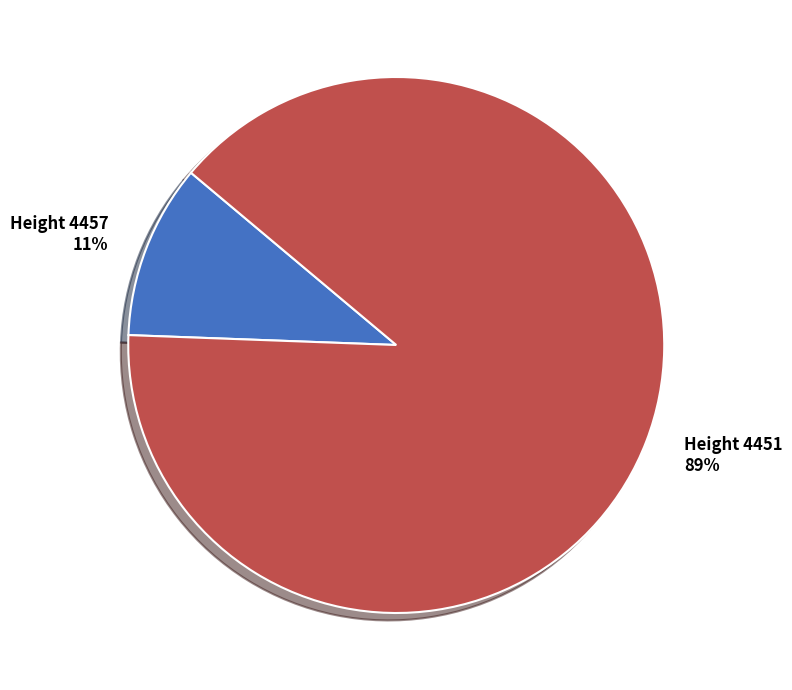

Does any single category account for the majority?

Yes